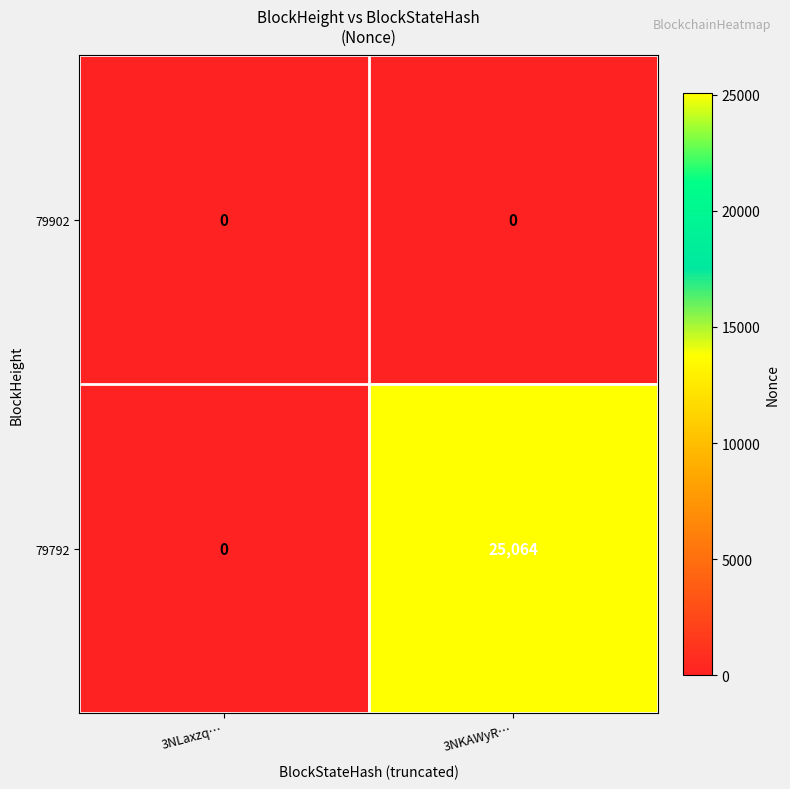

Which series has the largest total across all categories?

79792